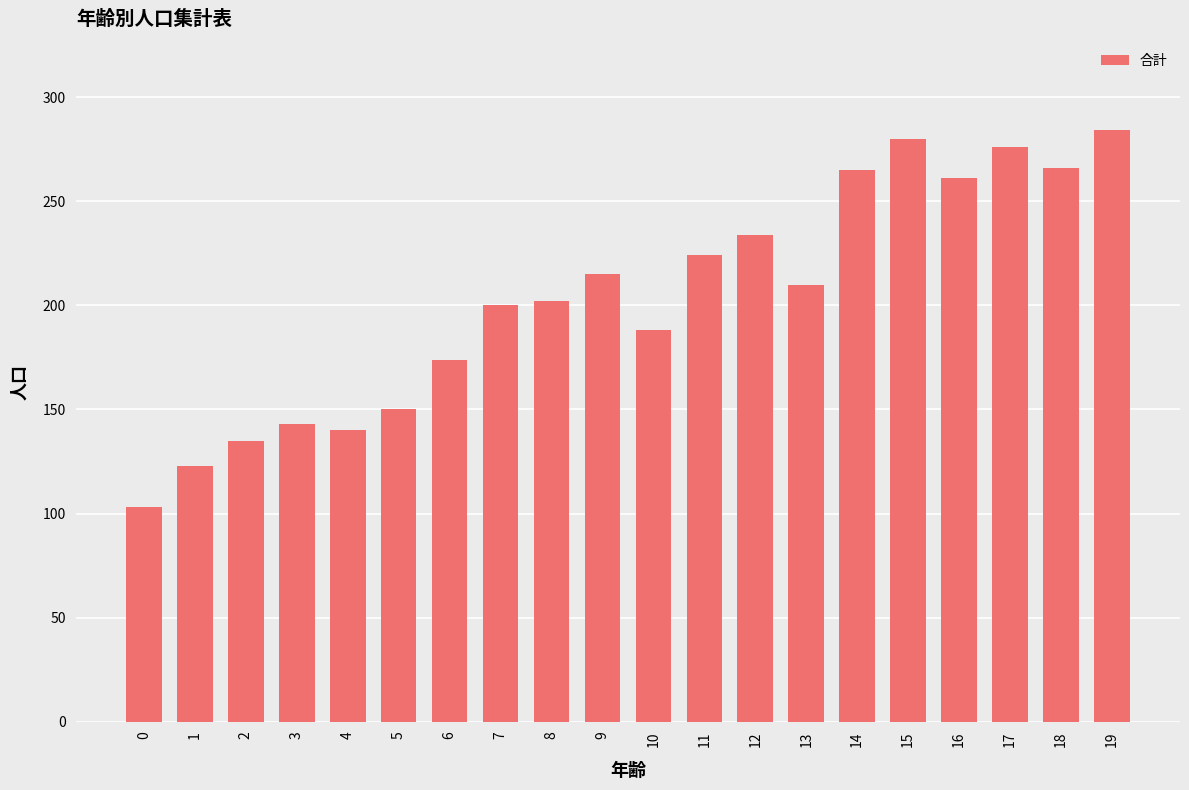

What value does the data have at 2, to the nearest 5?

135